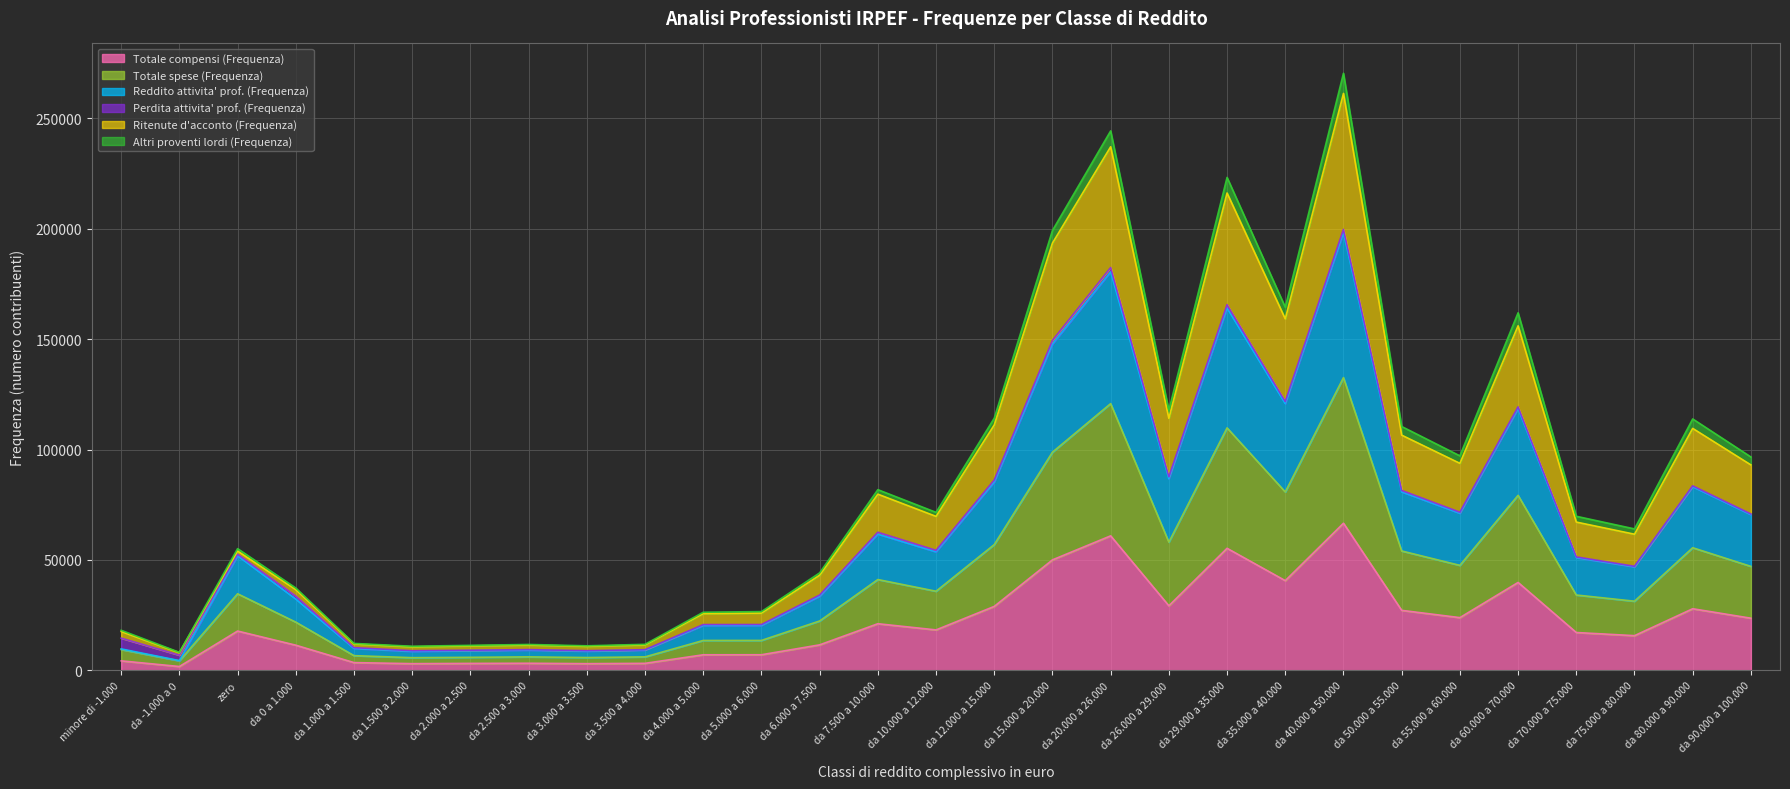

How many interior local peaks does the Totale spese (Frequenza) series have?

8